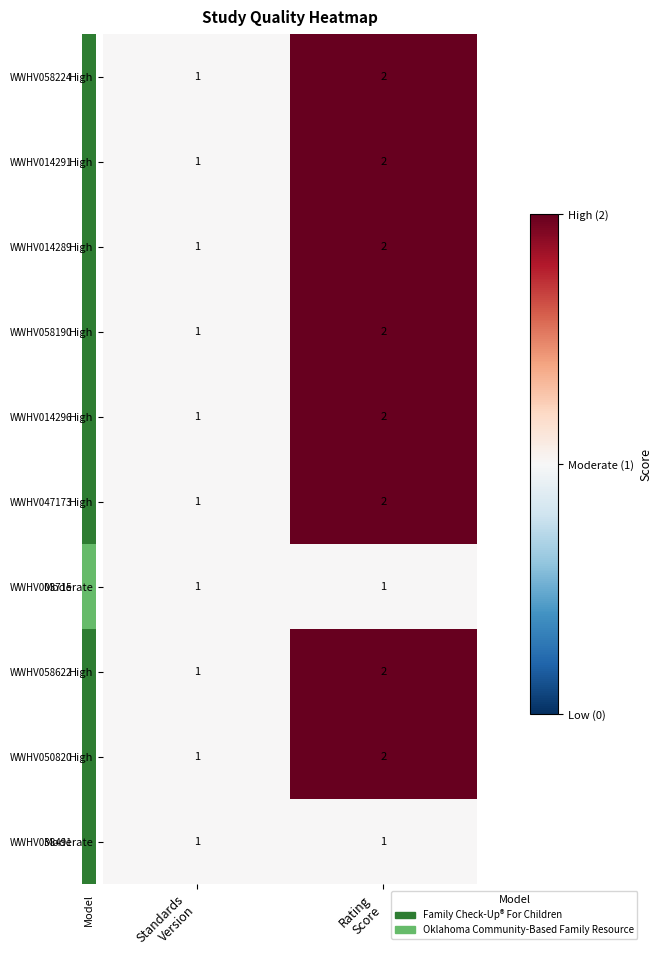

Which has a higher value, 1 or Model?

1